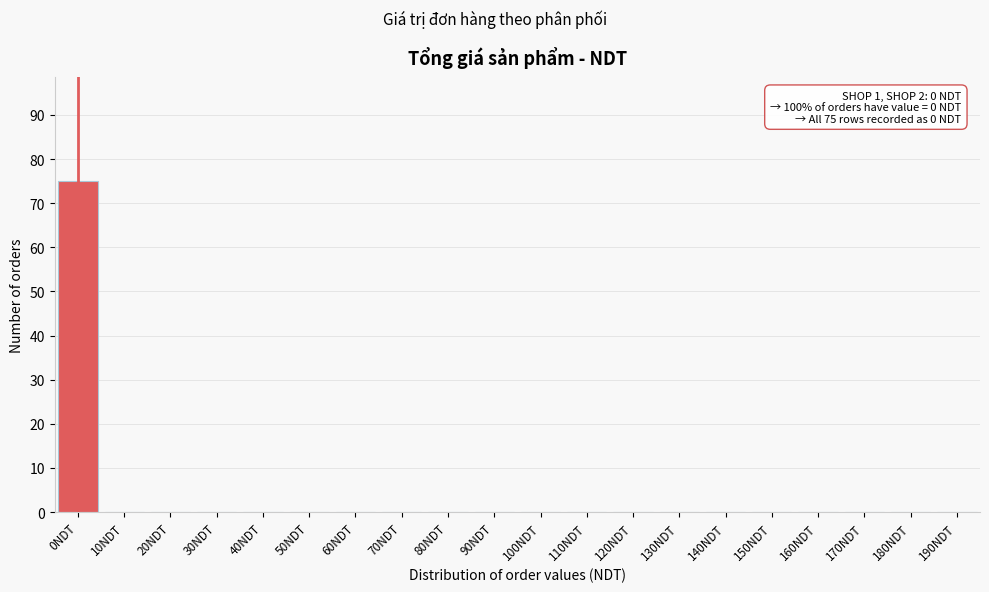

Reading right to left, what are all the values shown in this chart?

190NDT=0	180NDT=0	170NDT=0	160NDT=0	150NDT=0	140NDT=0	130NDT=0	120NDT=0	110NDT=0	100NDT=0	90NDT=0	80NDT=0	70NDT=0	60NDT=0	50NDT=0	40NDT=0	30NDT=0	20NDT=0	10NDT=0	0NDT=75